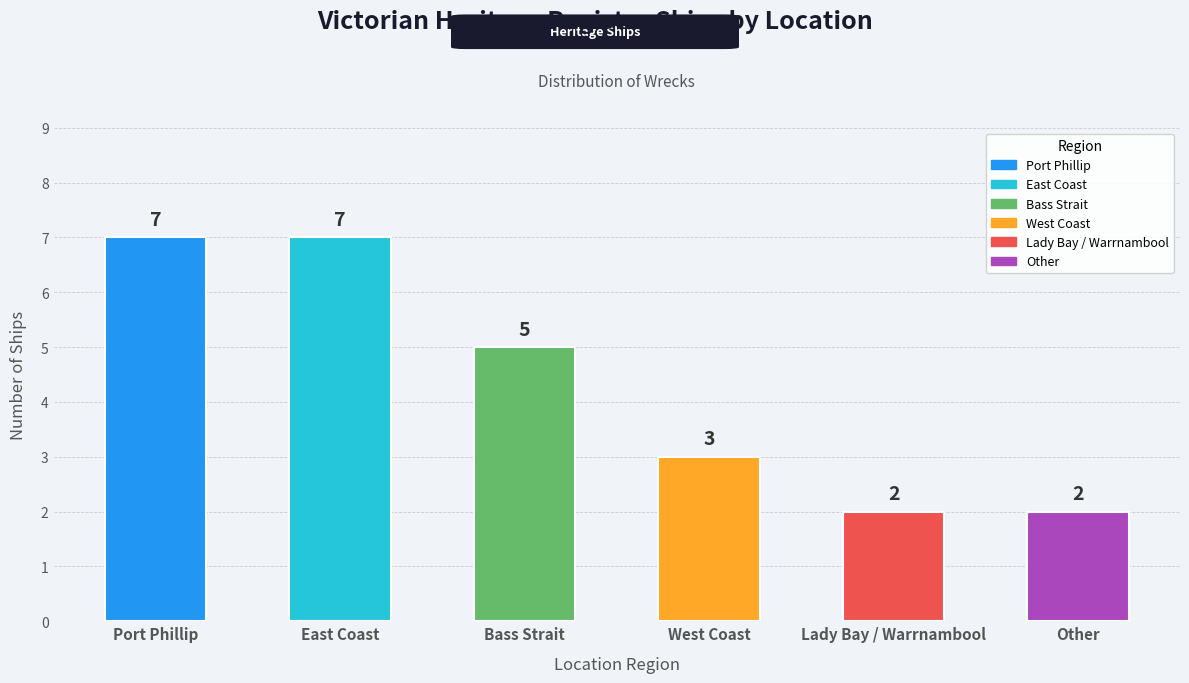

What is the ratio of the value at West Coast to the value at Lady Bay / Warrnambool?

1.5